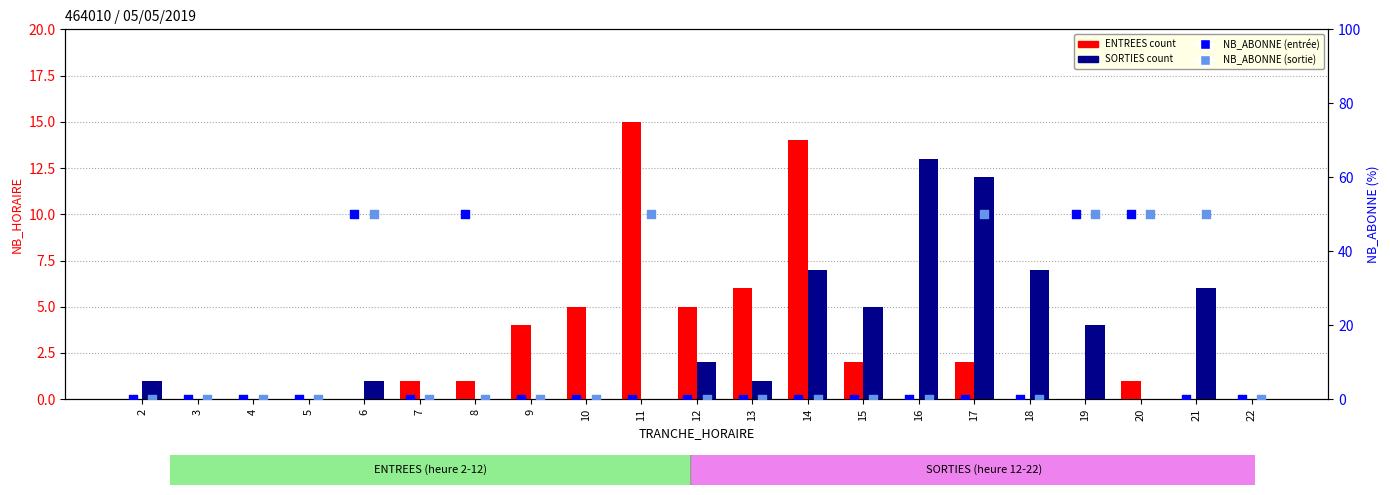

What are all the series names shown in the legend?

ENTREES, SORTIES, NB_ABONNE ENTREES, NB_ABONNE SORTIES